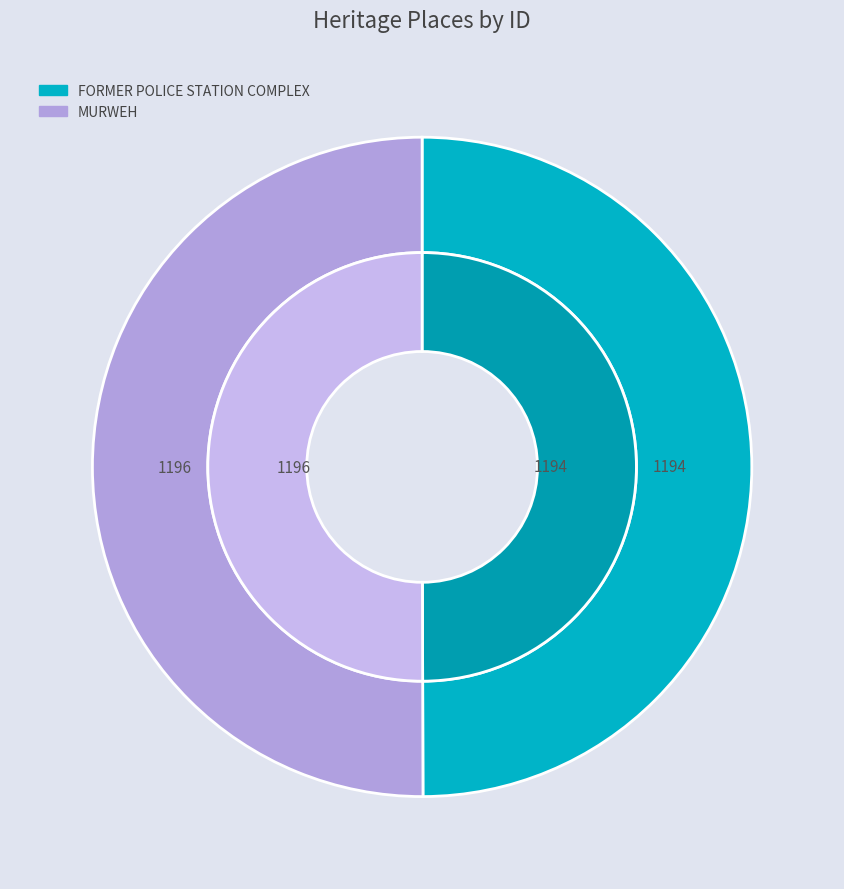

True or false: FORMER POLICE STATION COMPLEX accounts for 39% of the total.

False